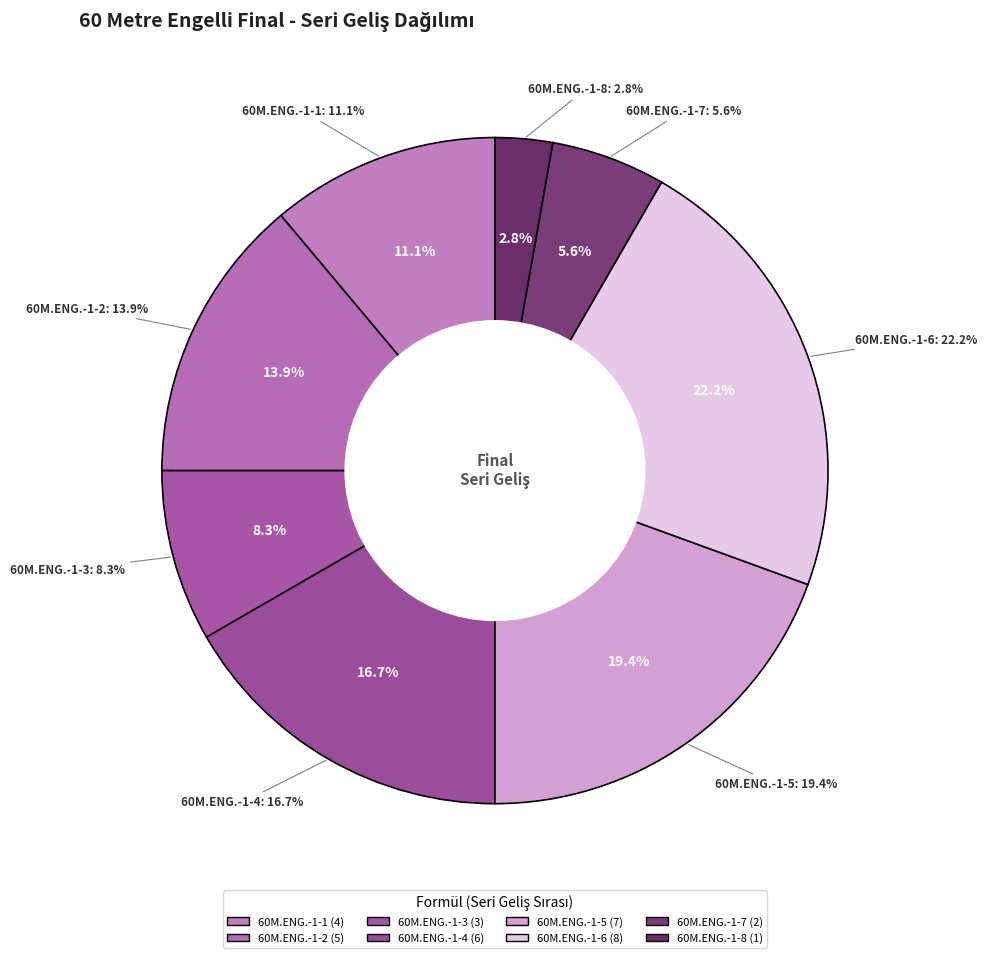

What percentage do 60M.ENG.-1-4 and 60M.ENG.-1-8 together represent?

19.4%